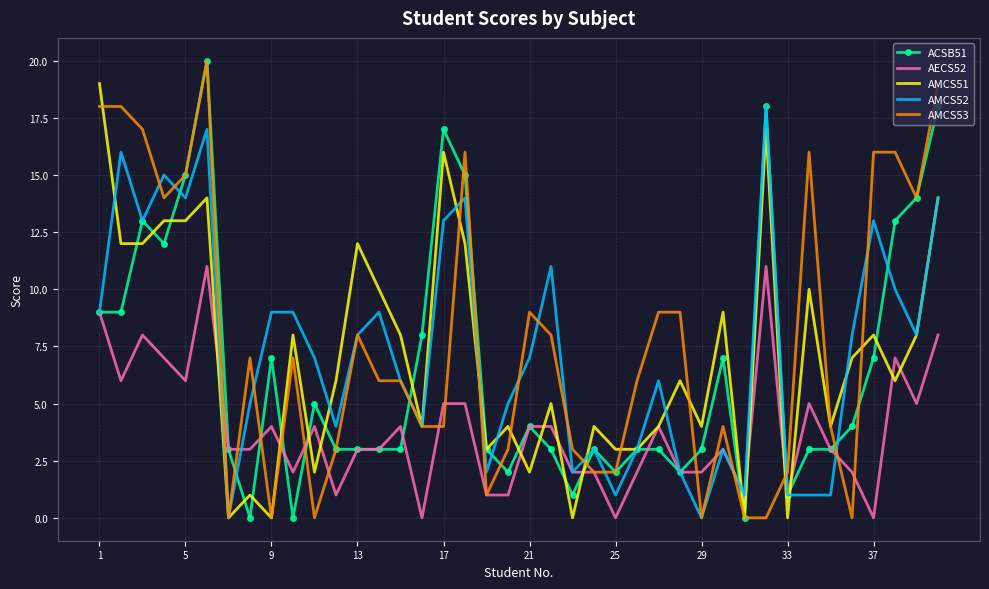

What is the greatest value displayed?

20